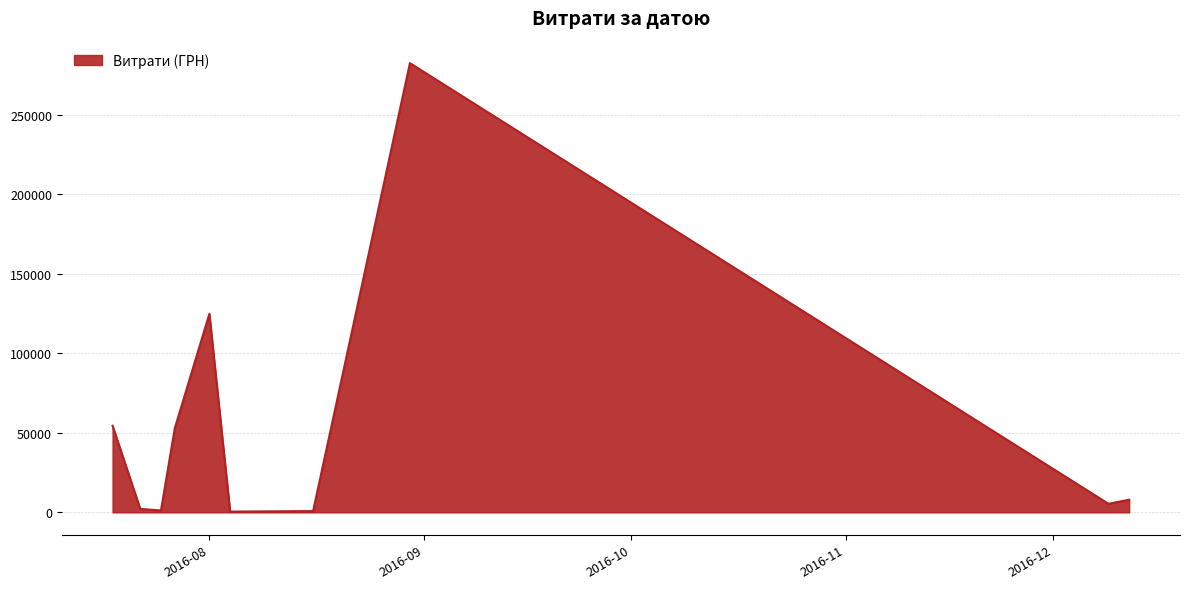

What is the difference between the maximum and minimum values?

282004.7